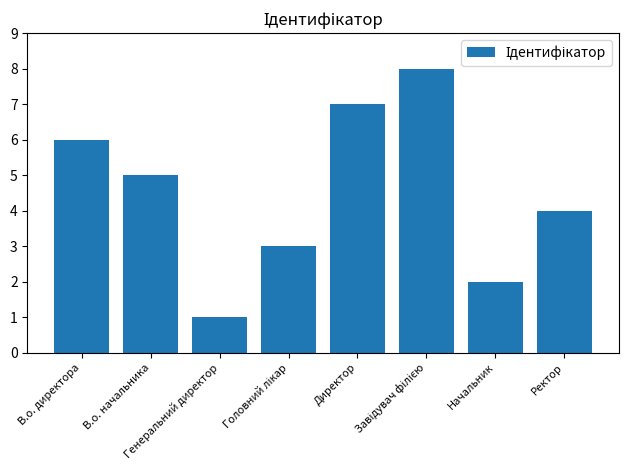

What is the difference between the maximum and minimum values?

7